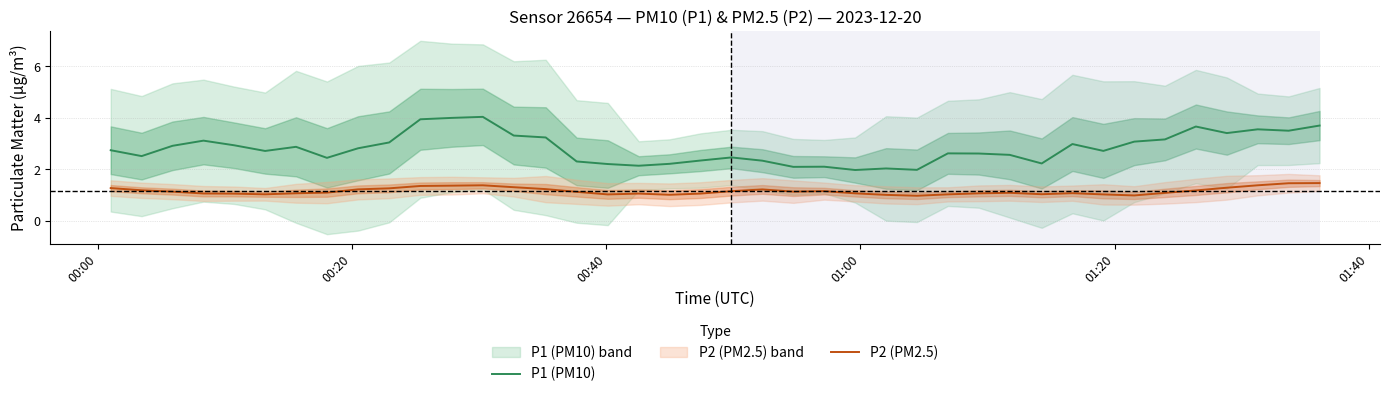

True or false: P2 (PM2.5) and P1 (PM10) intersect in this chart.

False